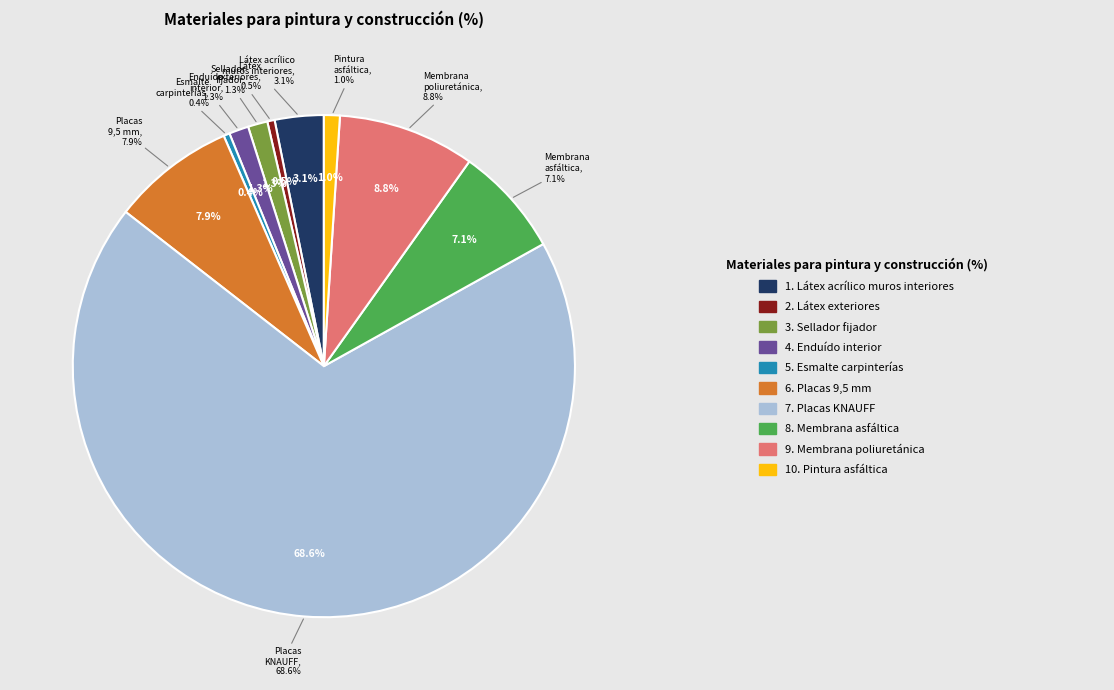

Count the number of slices in the pie.

10